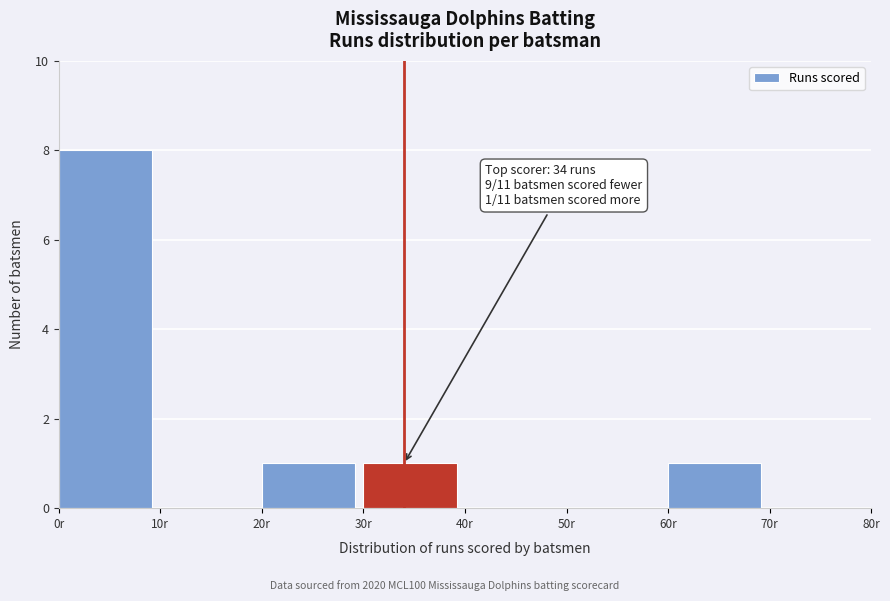

Which range on the x-axis has the tallest bar?

0 to 10